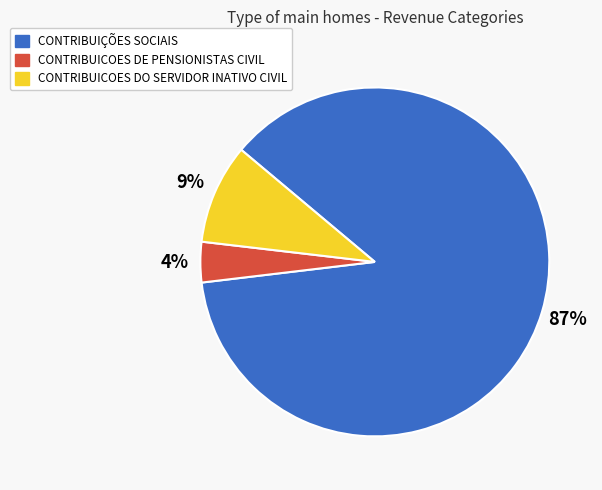

How many segments does this pie chart have?

3